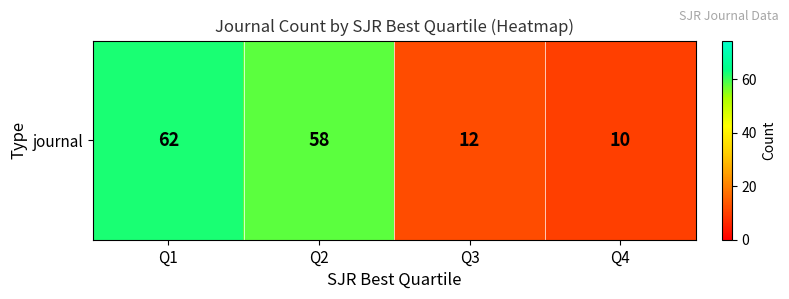

Where does the data first go above 58?

Q1